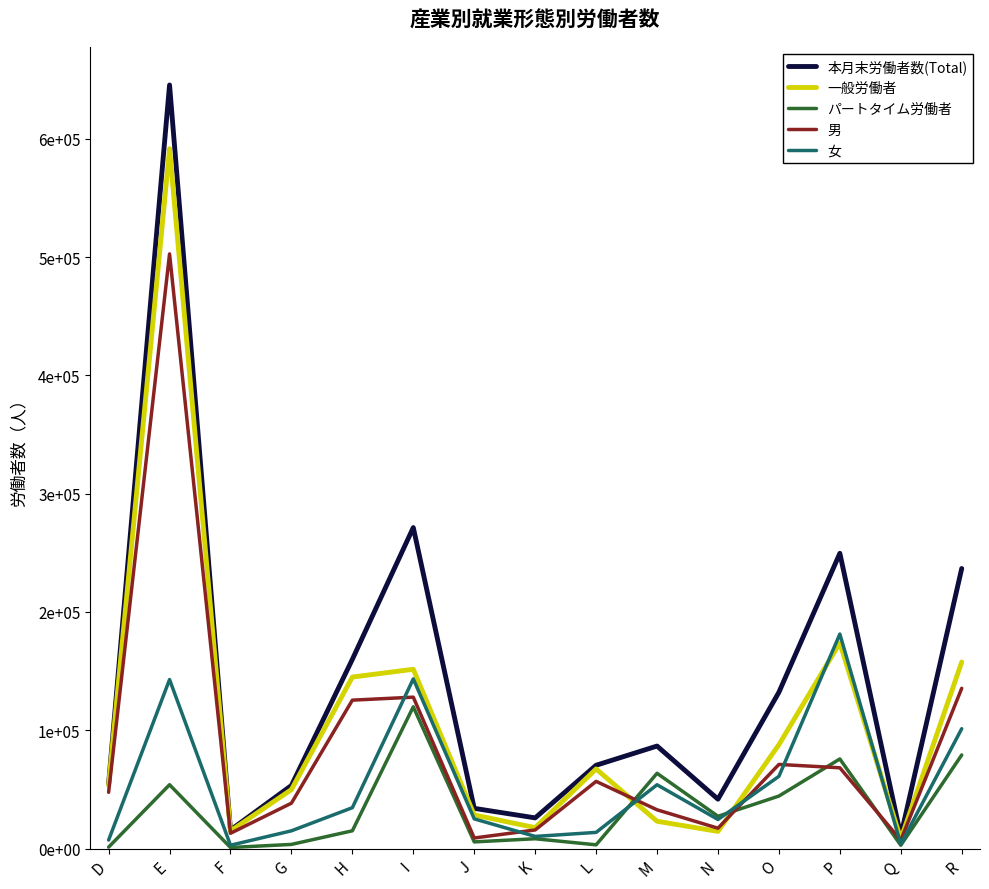

True or false: 男 and 一般労働者 intersect in this chart.

True